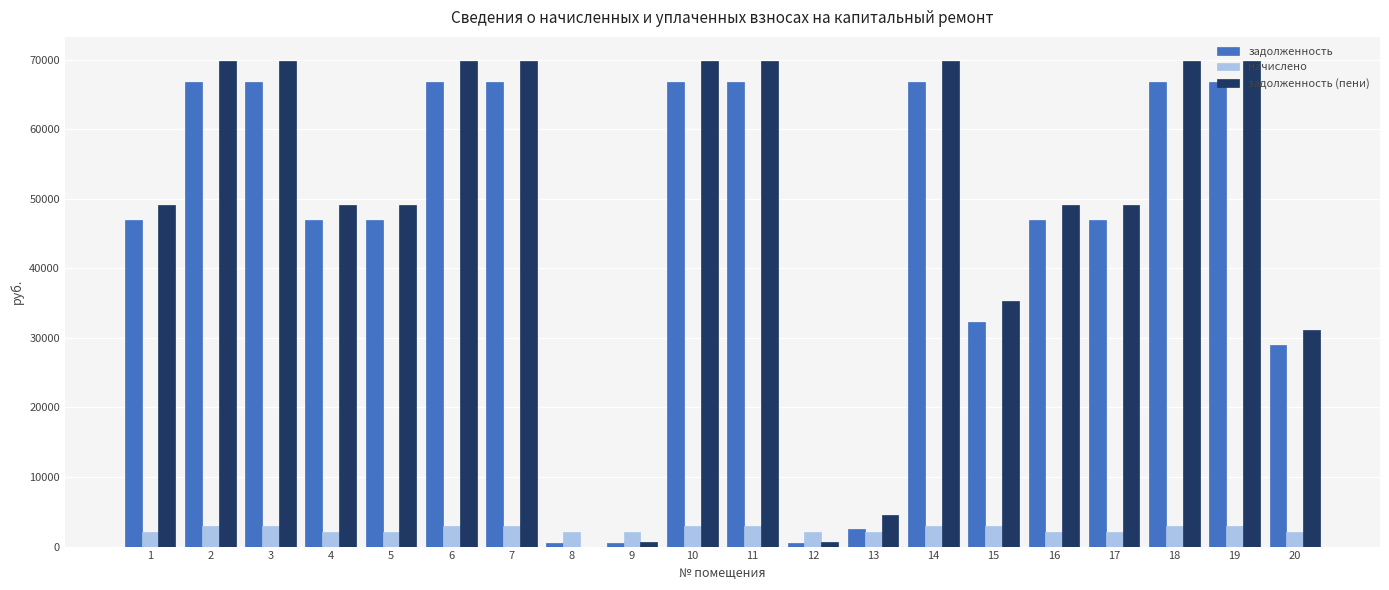

Which series has the widest spread of values?

задолженность (пени)